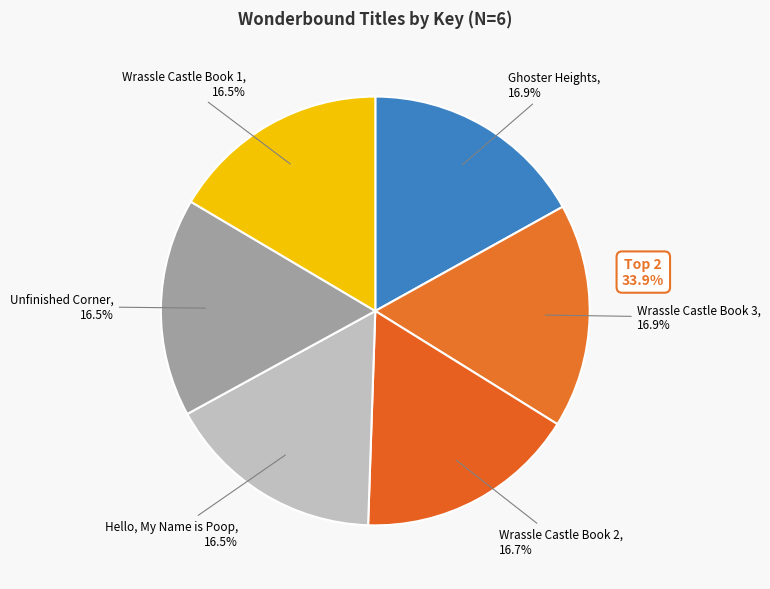

Is it true that Wrassle Castle Book 3 is 25% of the pie?

False